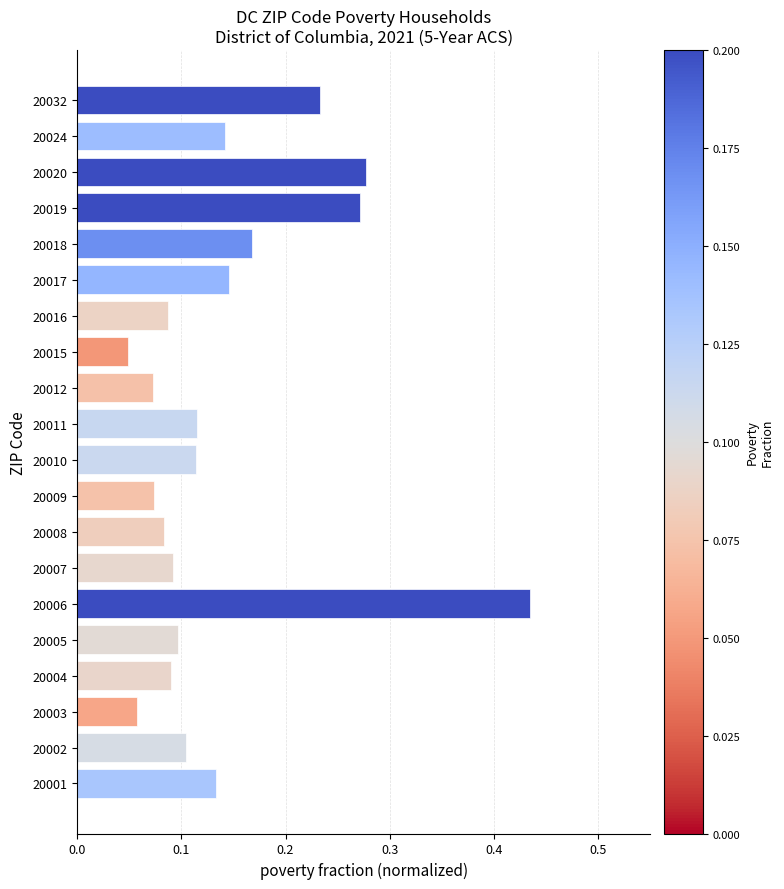

What is the sum of all values?

2.8